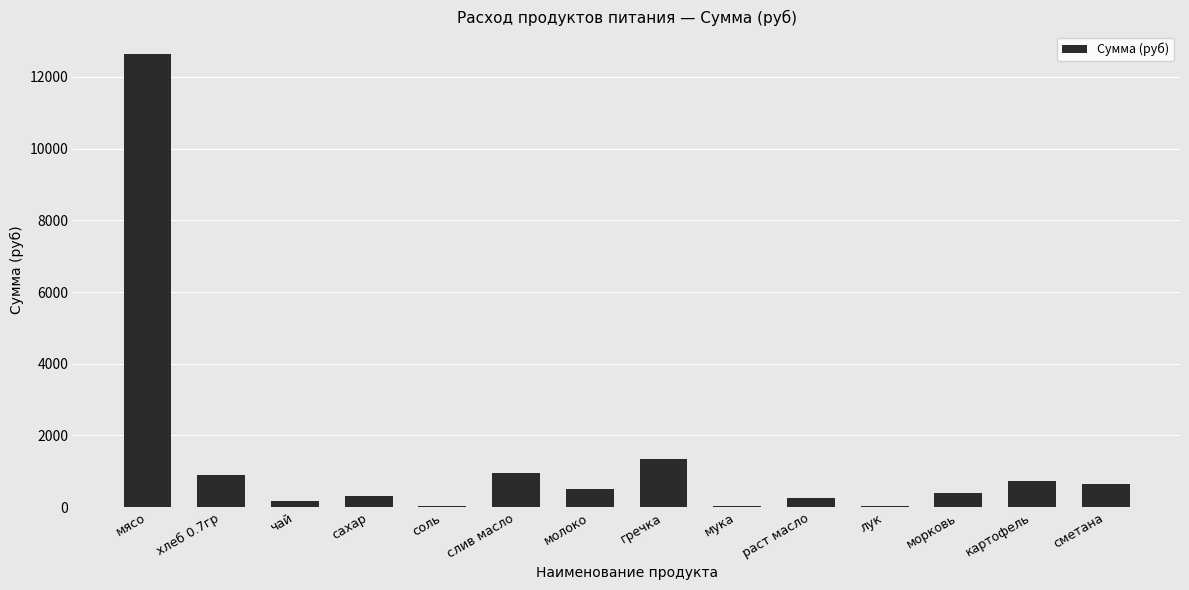

What is the greatest value displayed?

12635.0